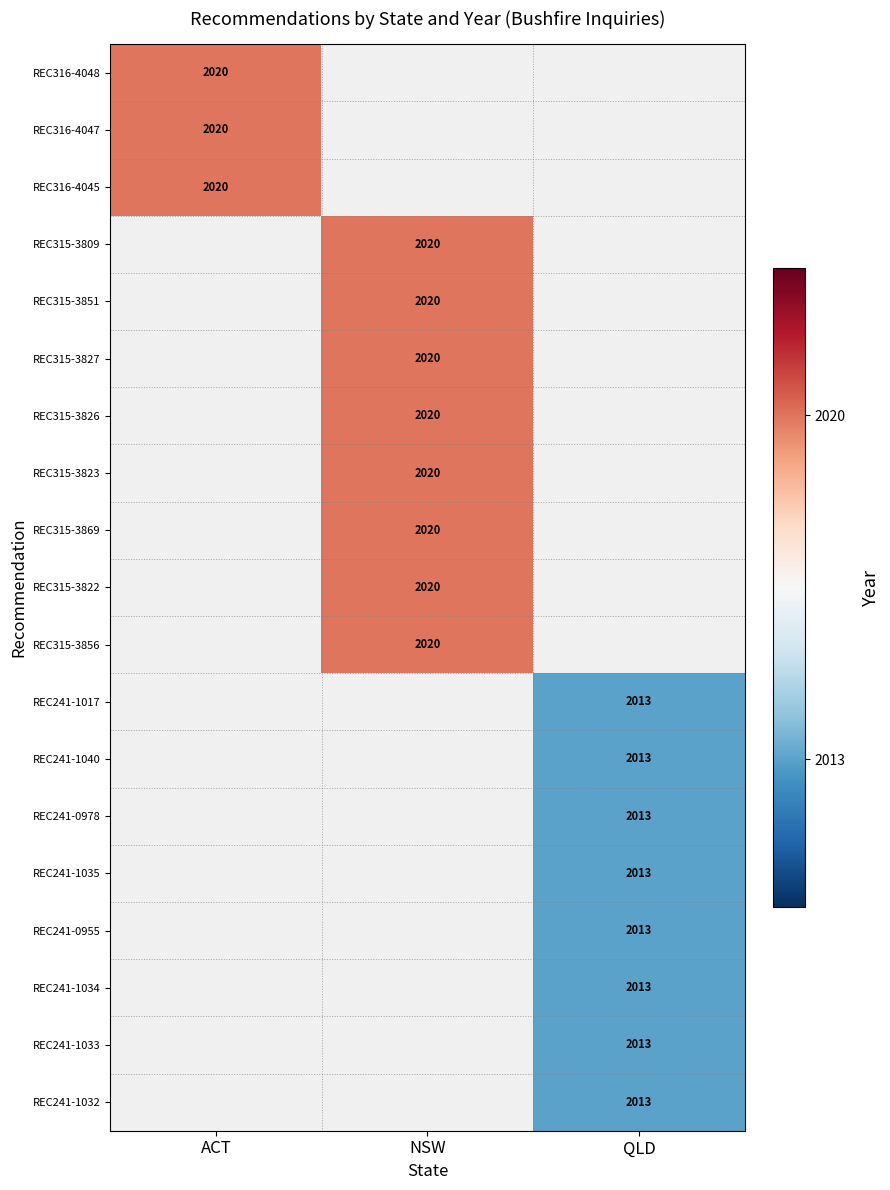

Read the REC315-3827 value at NSW.

2020.0